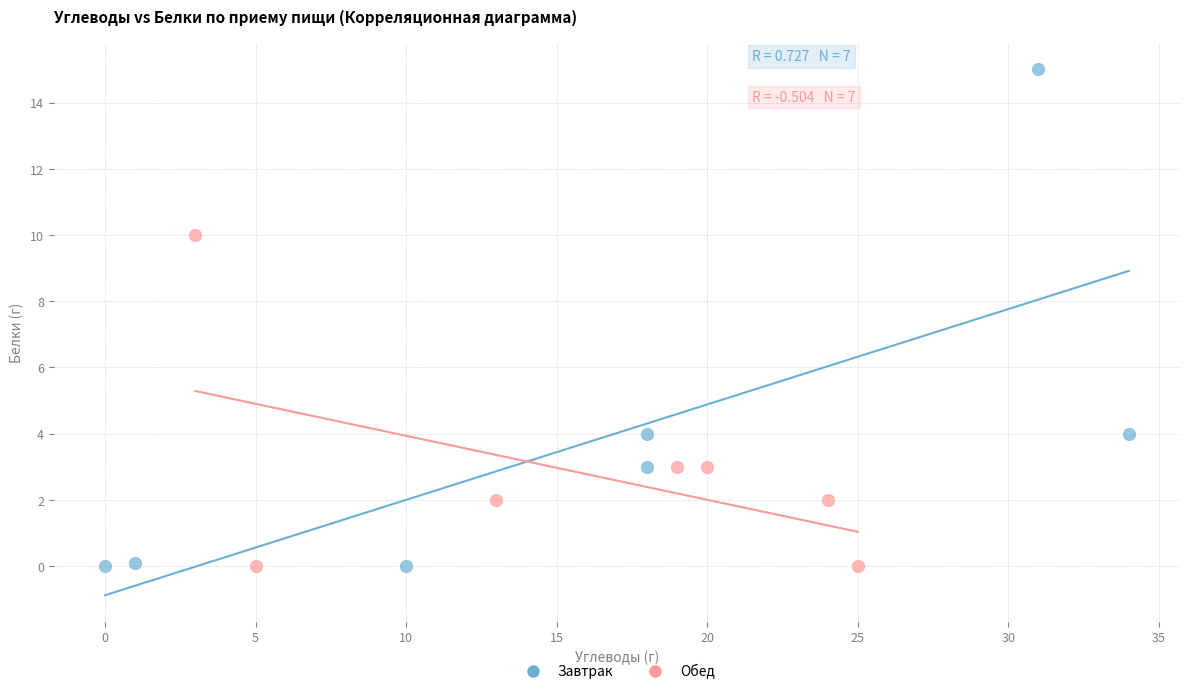

Which series has the largest Y range (max minus min)?

Завтрак